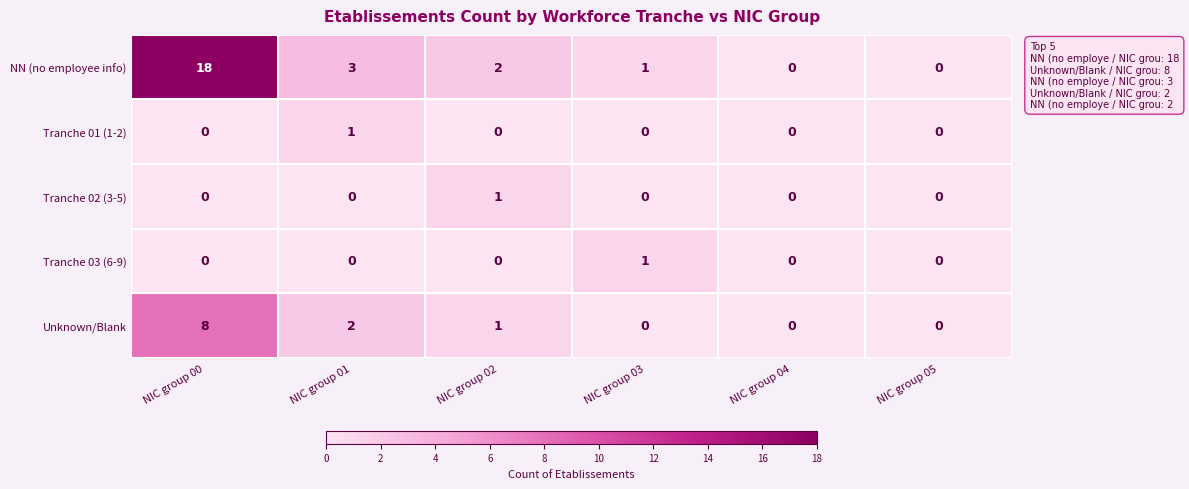

Which series has the largest range (max minus min)?

NN (no employee info)